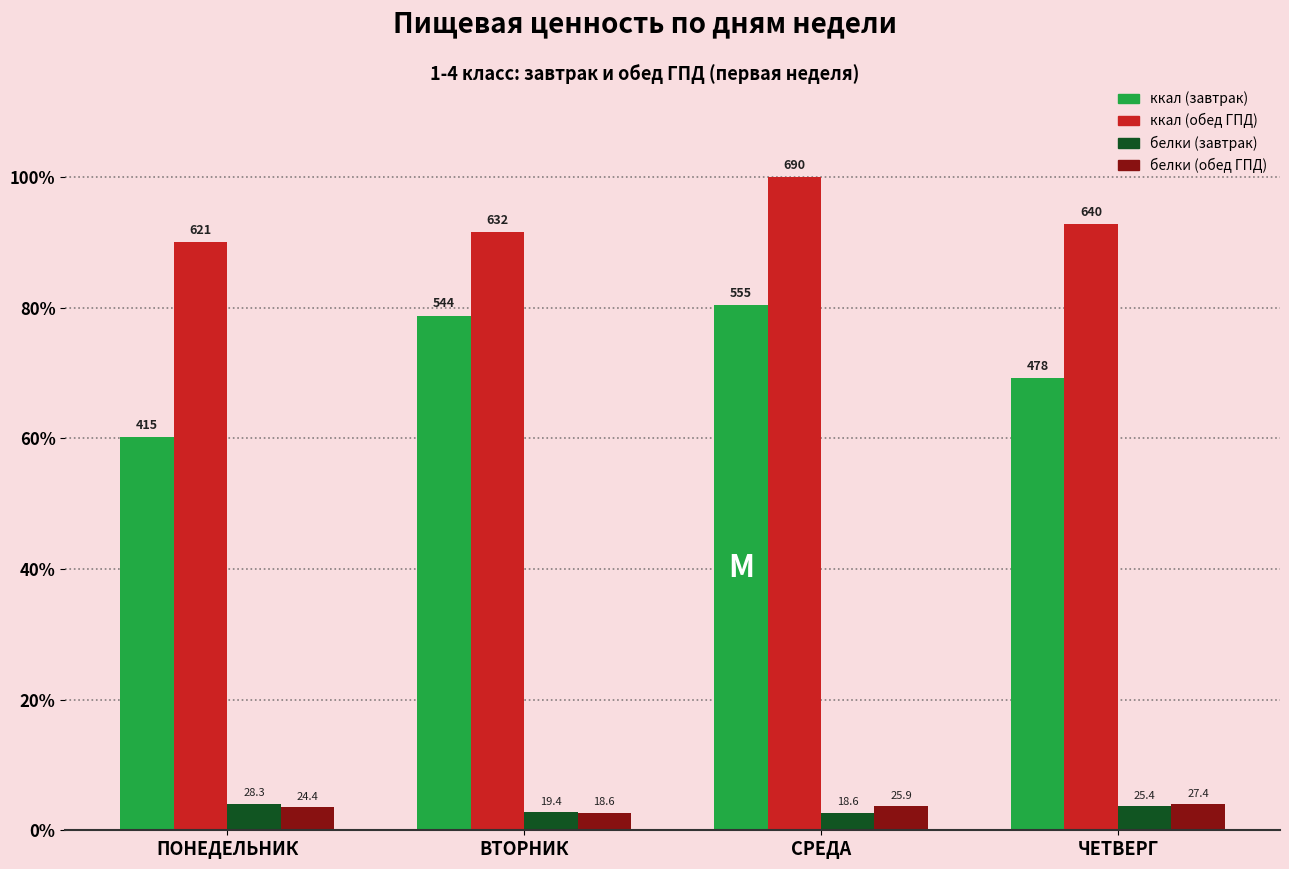

Are the bars grouped side by side (vs. stacked)?

Yes